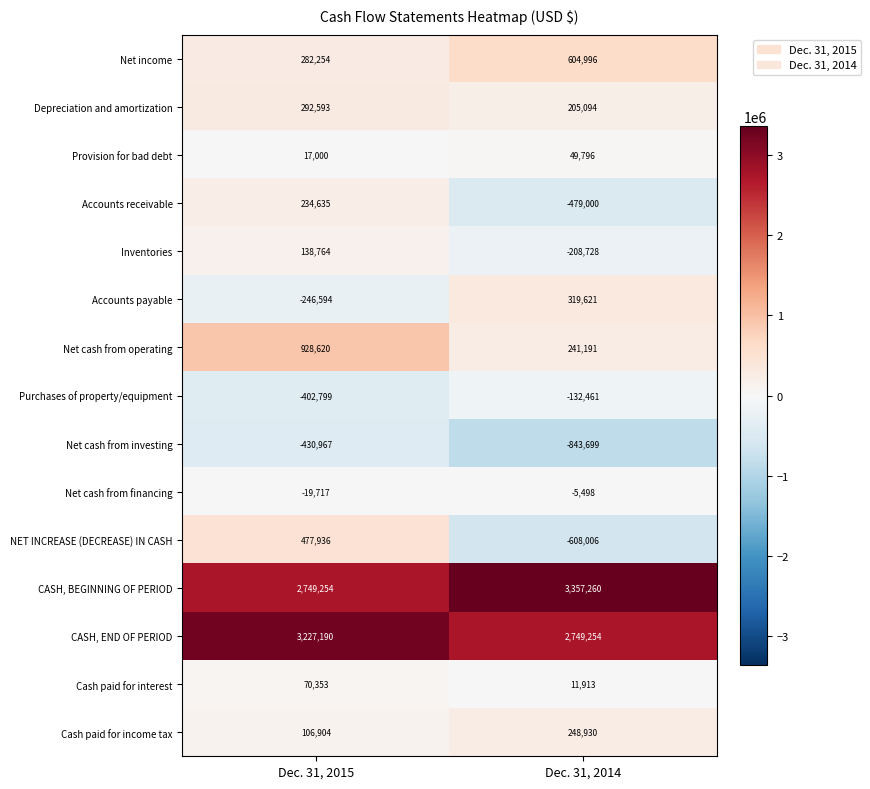

Is it true that Provision for bad debt equals 17000 at Dec. 31, 2015?

True